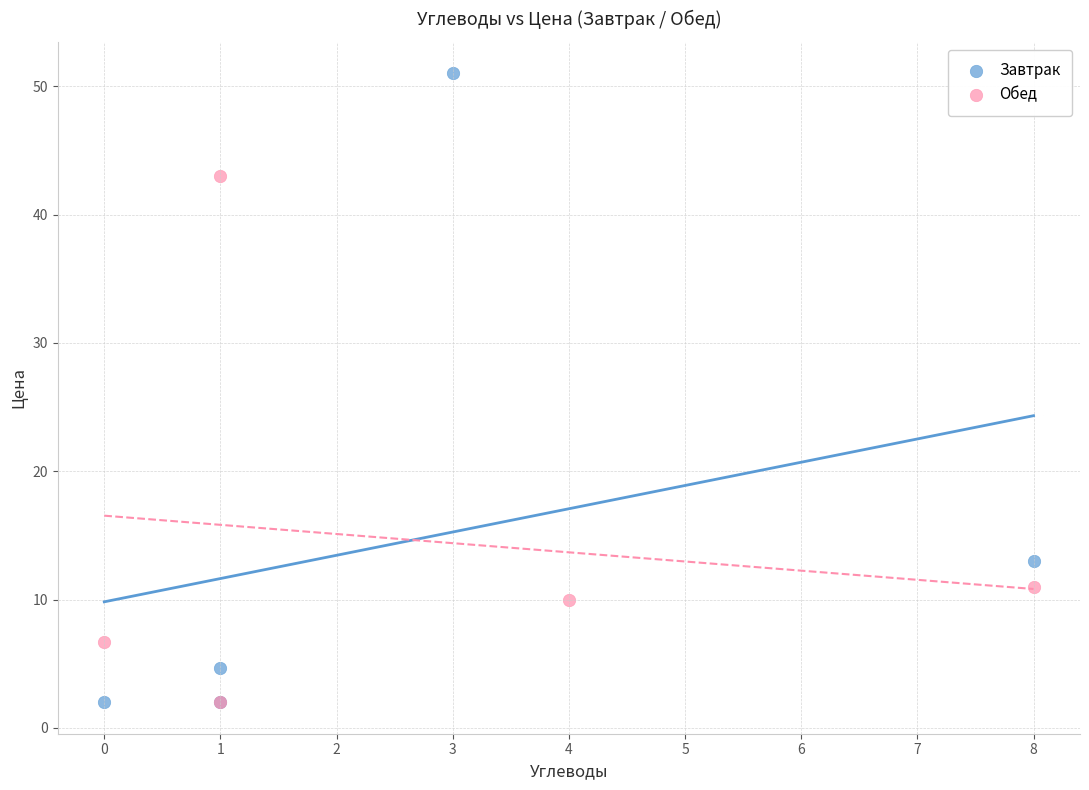

Which series reaches the maximum Y coordinate?

Завтрак